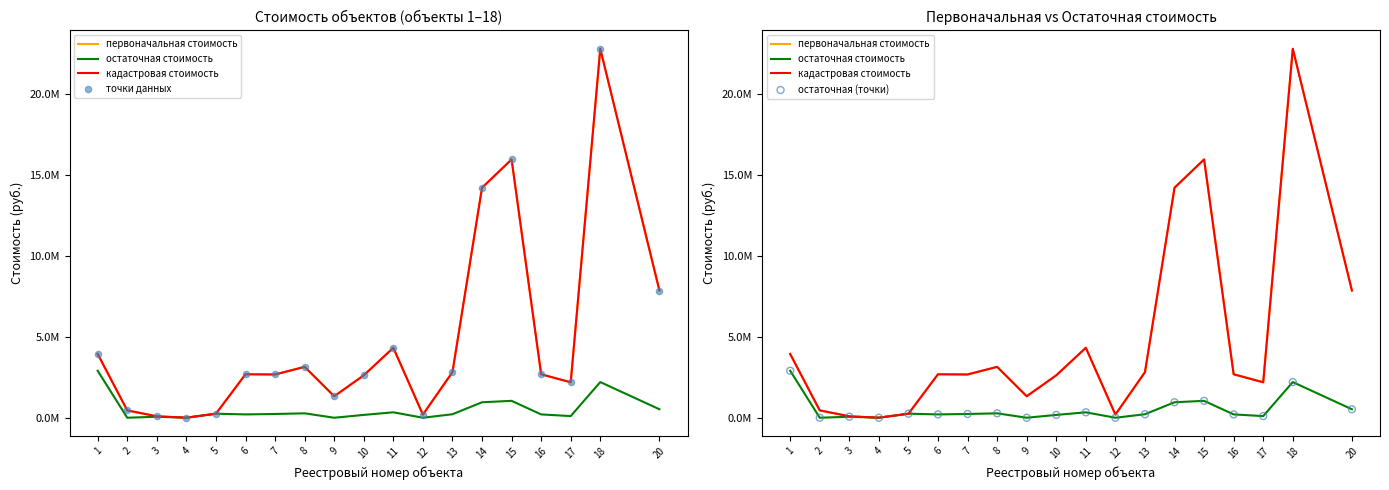

Which series reaches the minimum Y coordinate?

остаточная стоимость